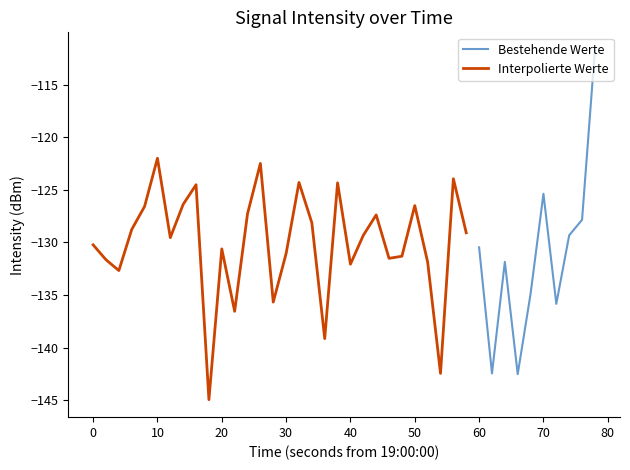

How many categories are shown in the chart?

40